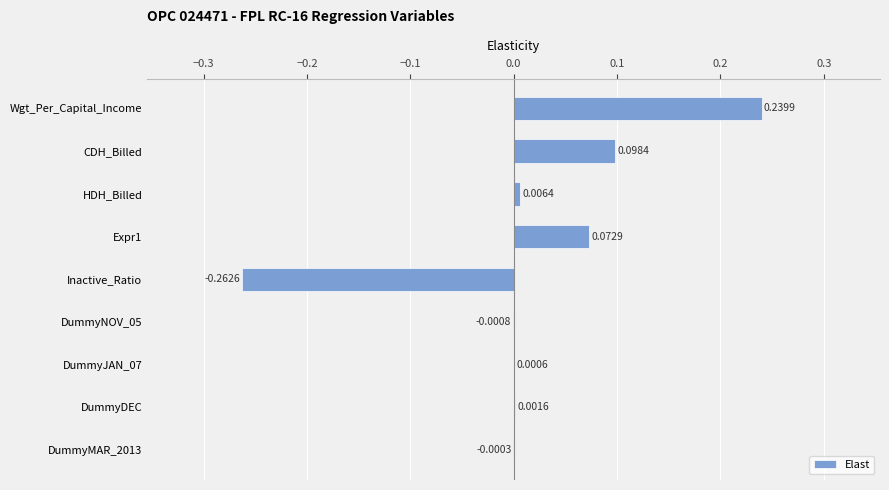

What is the change in value from Inactive_Ratio to DummyJAN_07?

+0.3